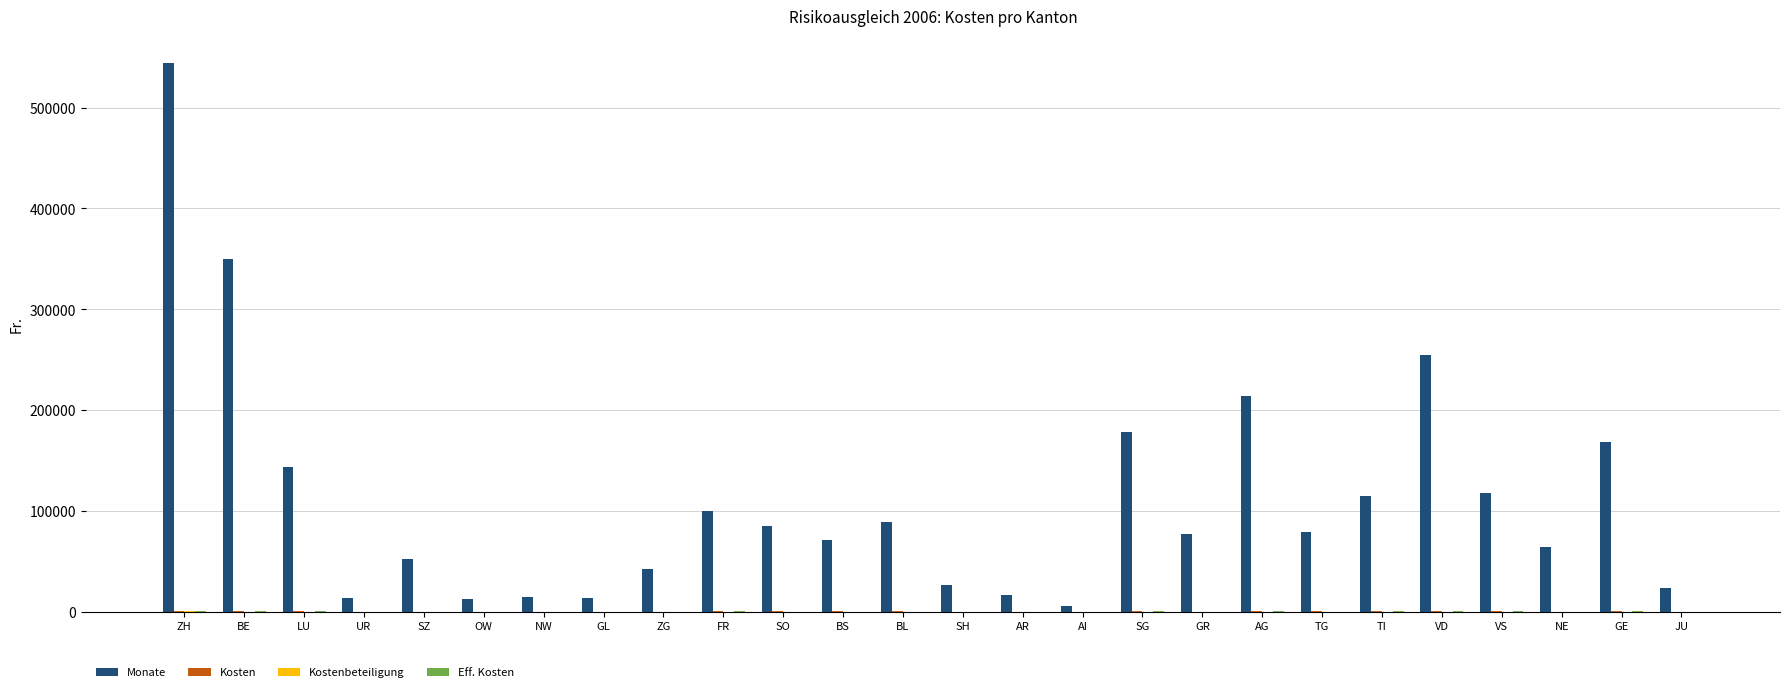

Which series has the largest range (max minus min)?

Monate